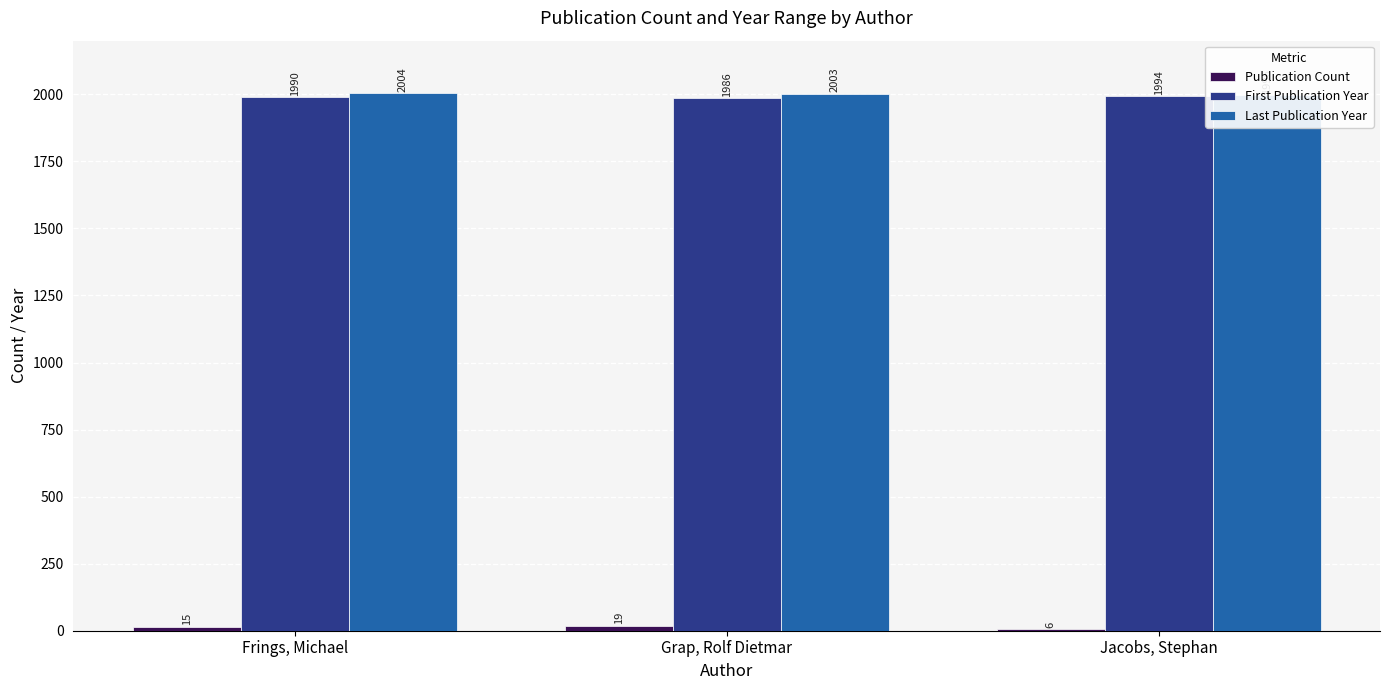

What is the difference between the Last Publication Year values at Frings, Michael and Jacobs, Stephan?

8